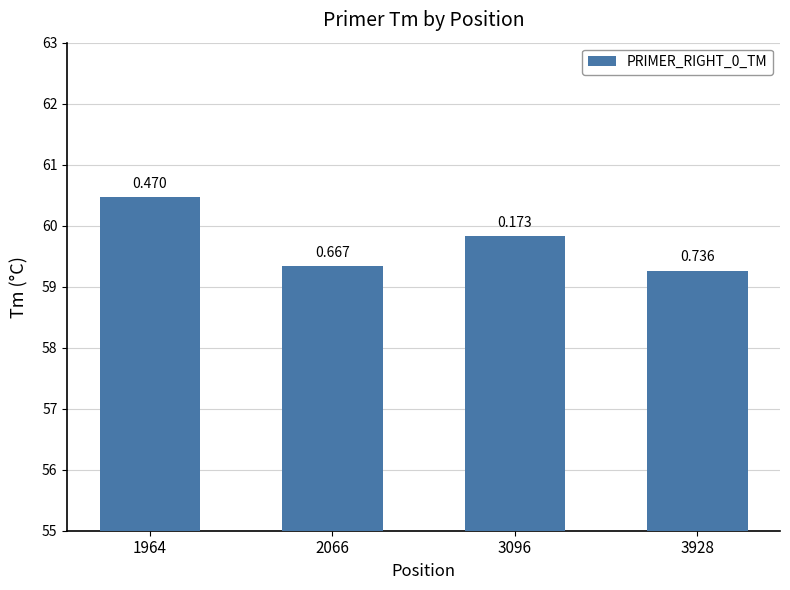

What is the difference between the maximum and minimum values?

1.2